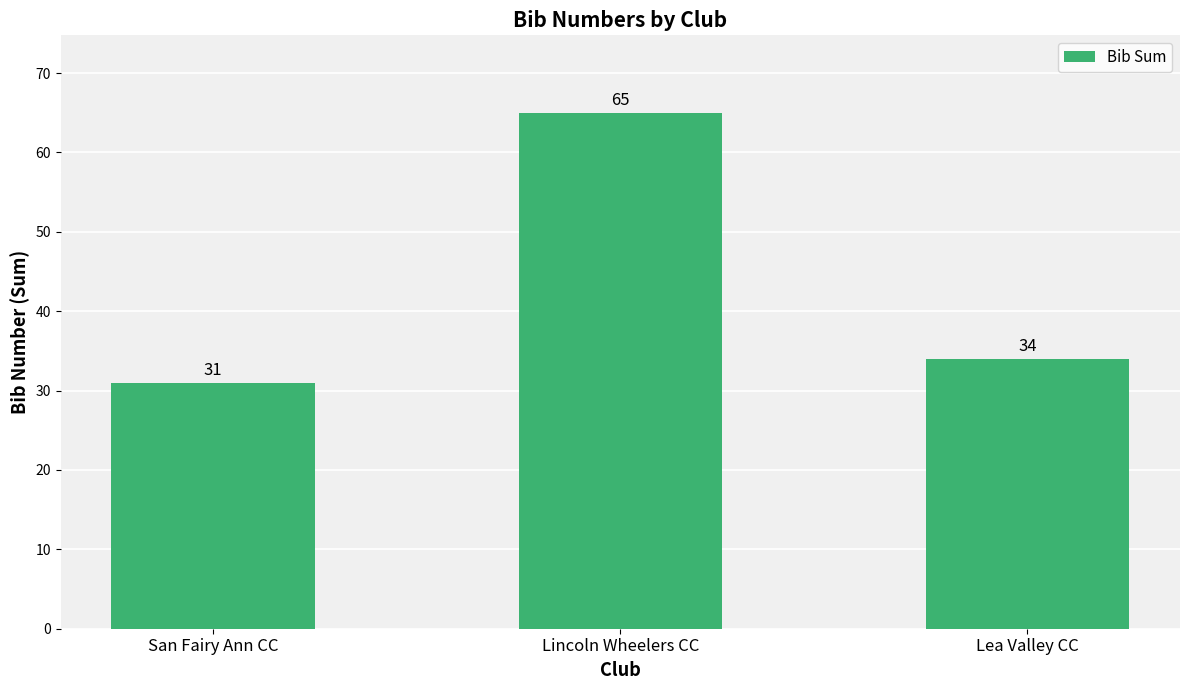

What is the ratio of the value at Lincoln Wheelers CC to the value at San Fairy Ann CC?

2.1